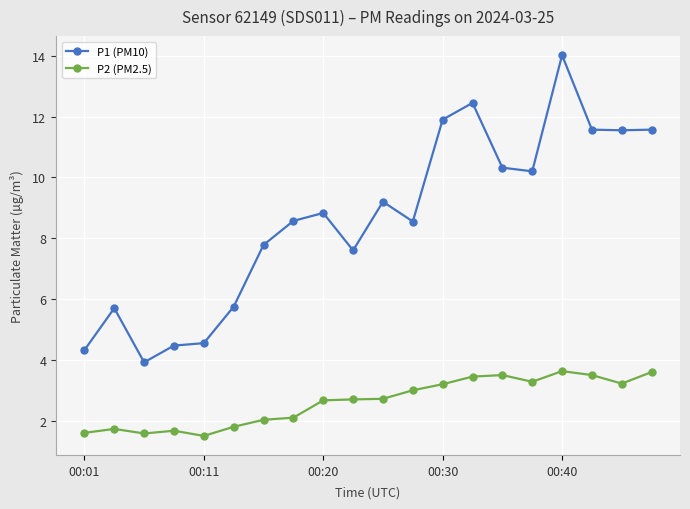

What is the difference between the maximum and minimum values in the P2 (PM2.5) series?

2.1